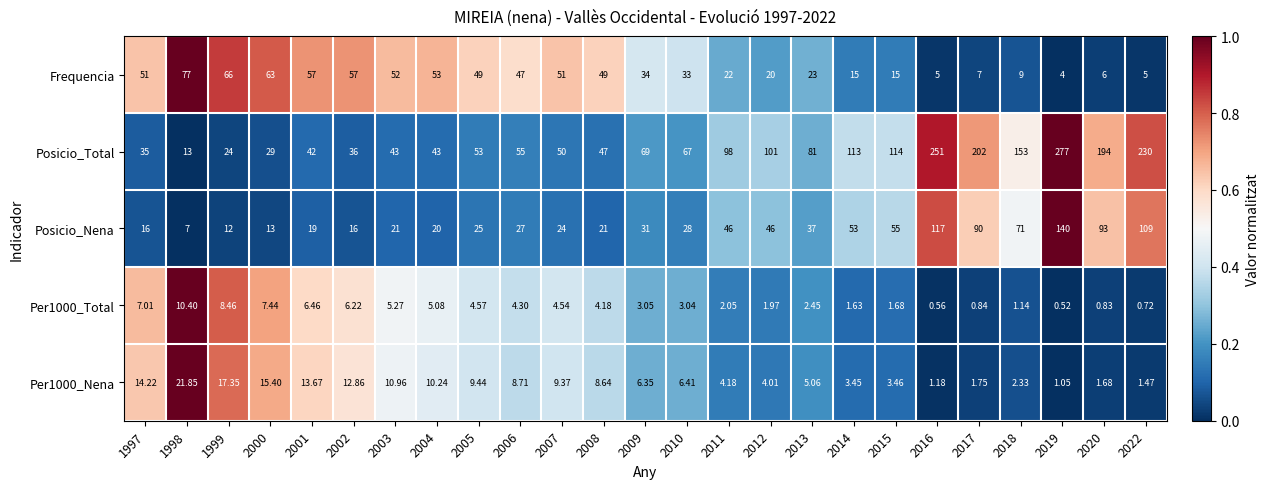

What is the difference between the highest and lowest values at 2006?

50.7